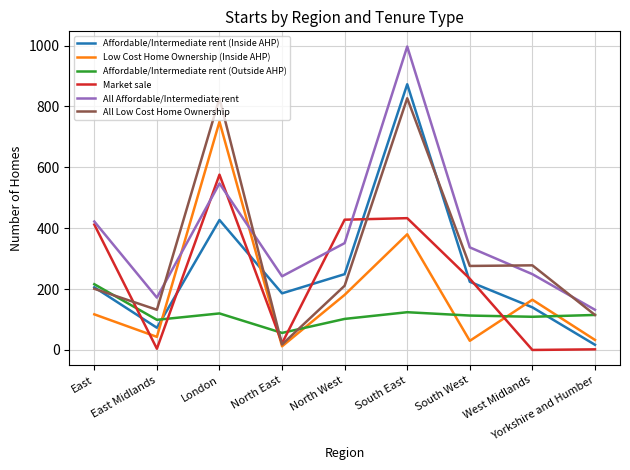

The Affordable/Intermediate rent (Outside AHP) series shows 102 at North West. True or false?

True